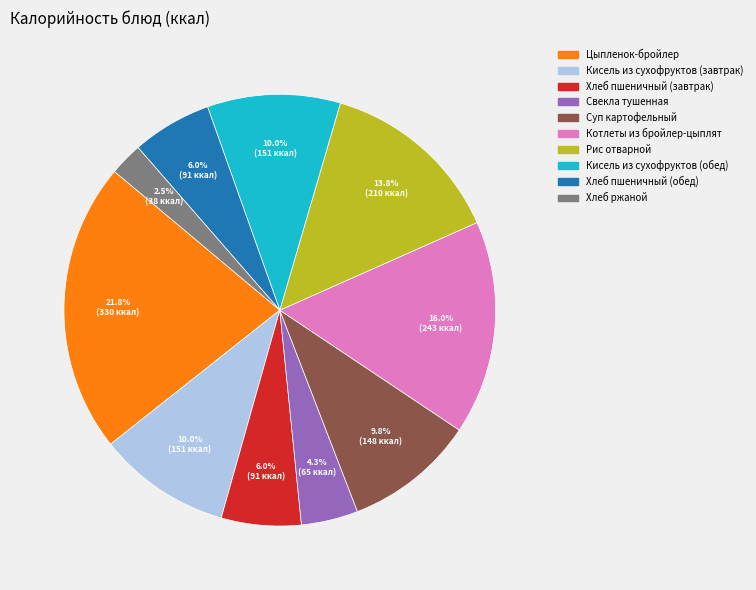

Between Котлеты из бройлер-цыплят and Хлеб пшеничный (завтрак), which is larger?

Котлеты из бройлер-цыплят